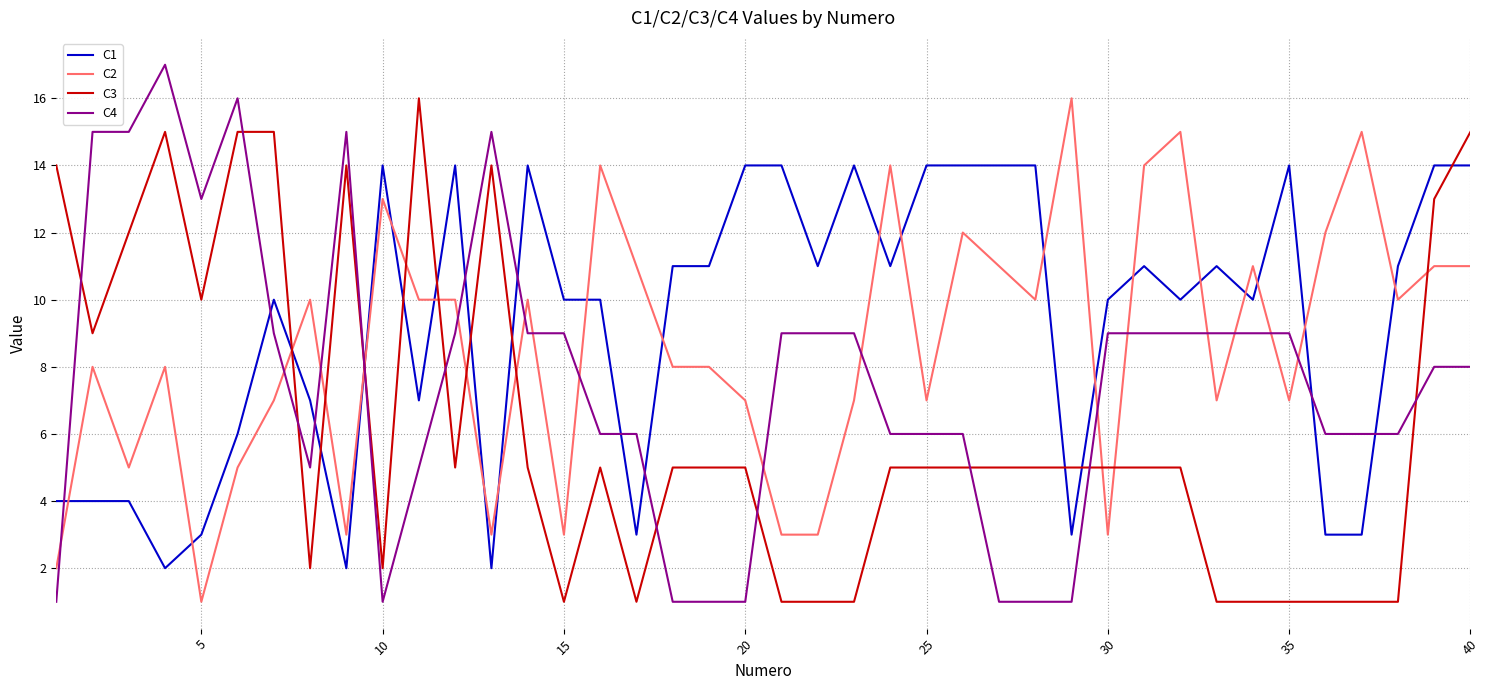

Rank the series by their average value, from lowest to highest.

C3, C4, C2, C1